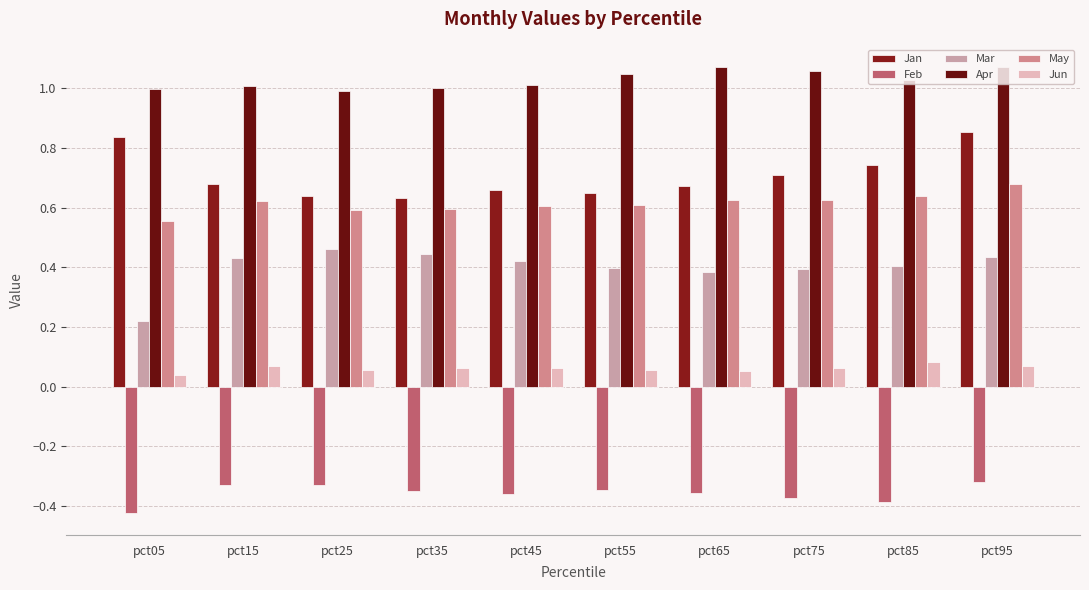

List the series in order of their peak value, lowest first.

Feb, Jun, Mar, May, Jan, Apr